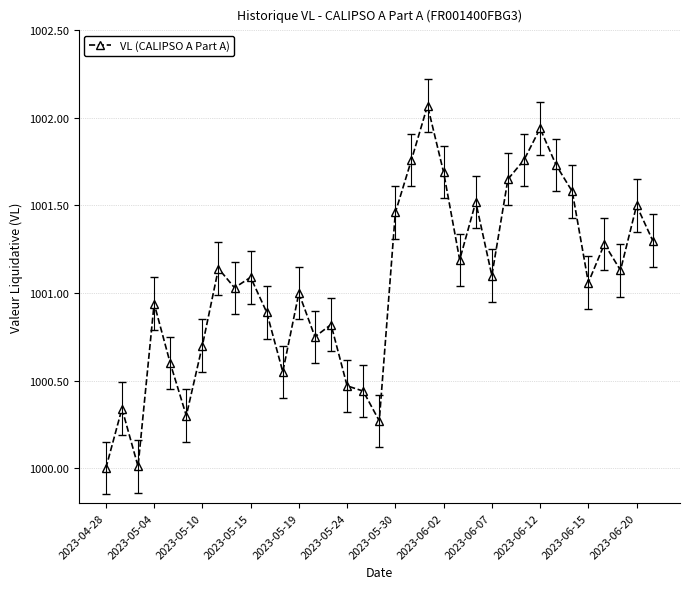

What is the difference between the maximum and minimum values?

2.1